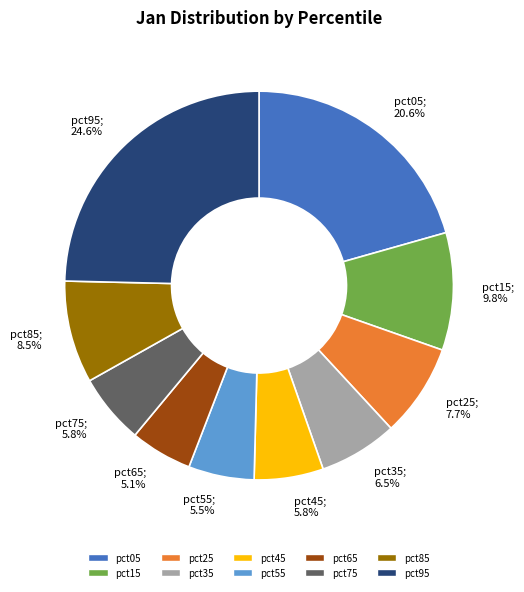

Does pct85 represent more than half of the total?

No